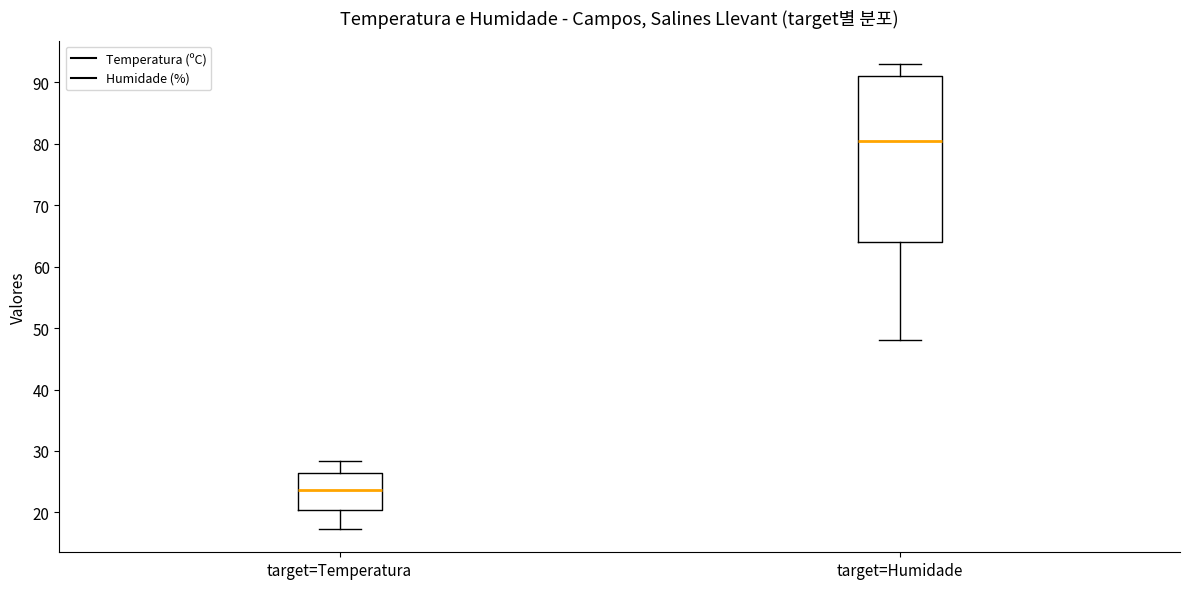

Comparing the boxes themselves (not the whiskers), which one is the tallest?

target=Humidade